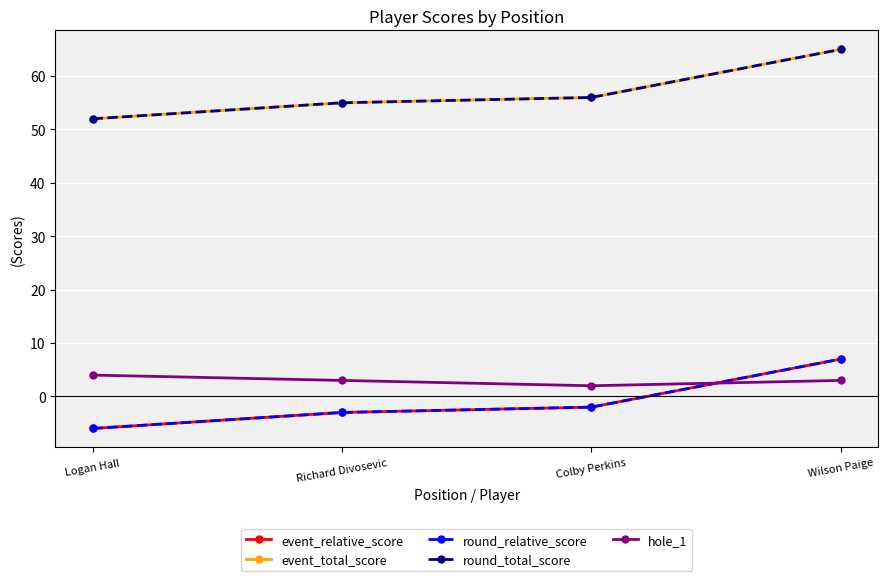

What is the sum of all round_relative_score values?

-4